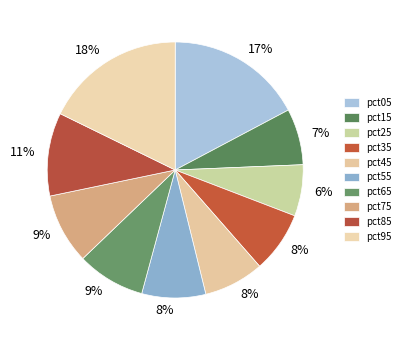

How many slices are in this pie chart?

10